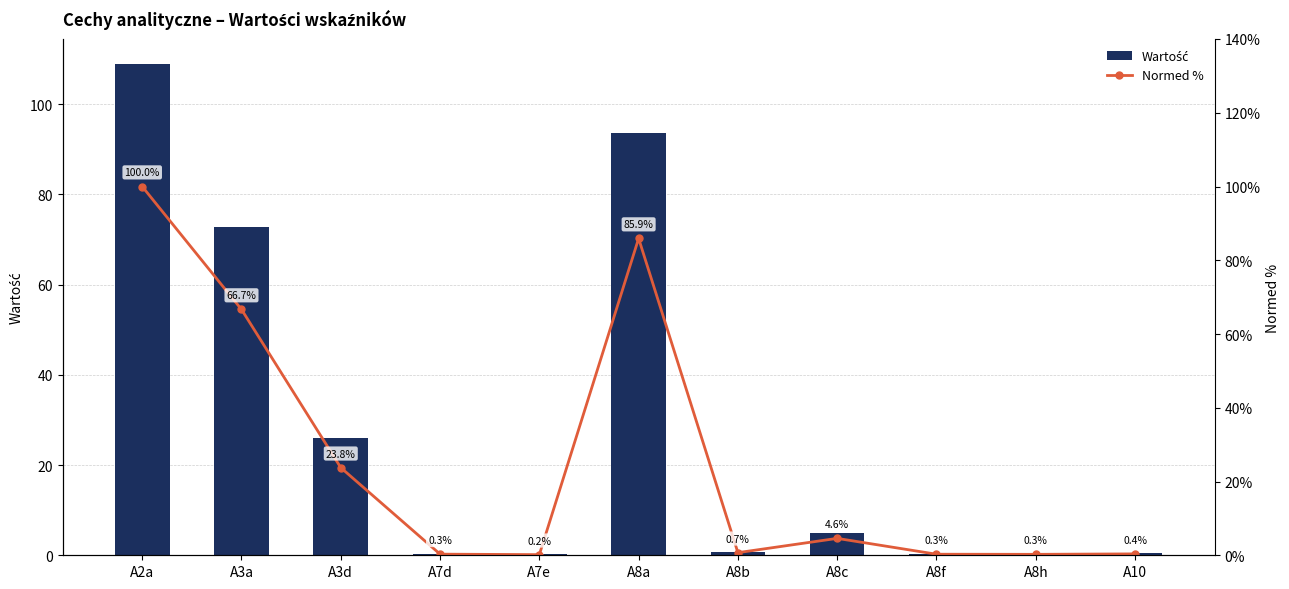

Which series has the largest total across all categories?

Wartość